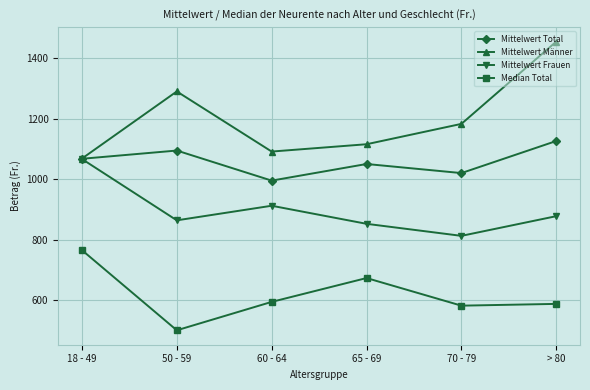

What is the total value across all series at 50 - 59?

3747.6